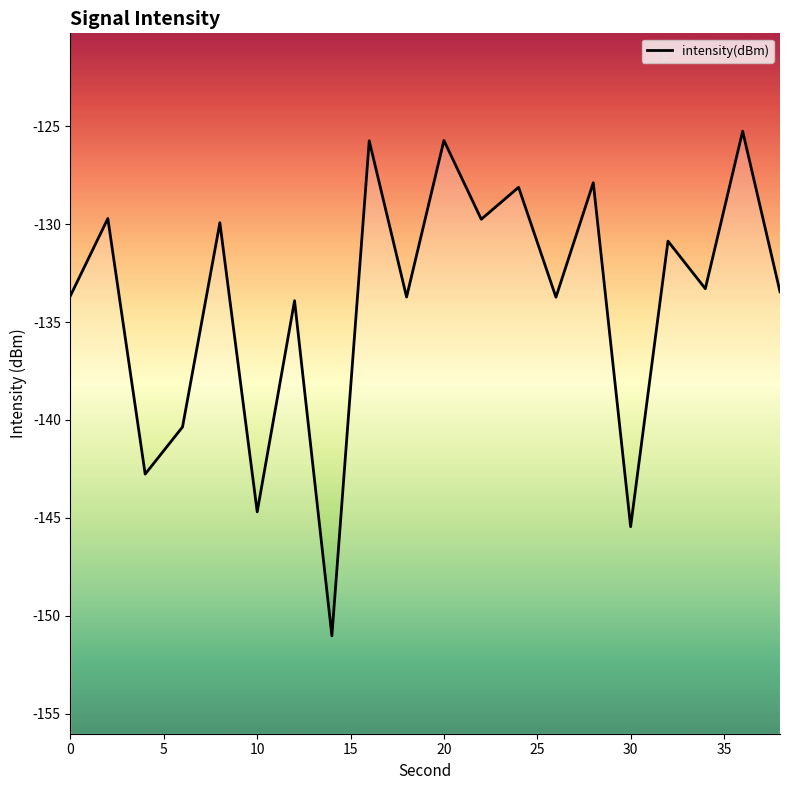

At which label is the value closest to -138?

15